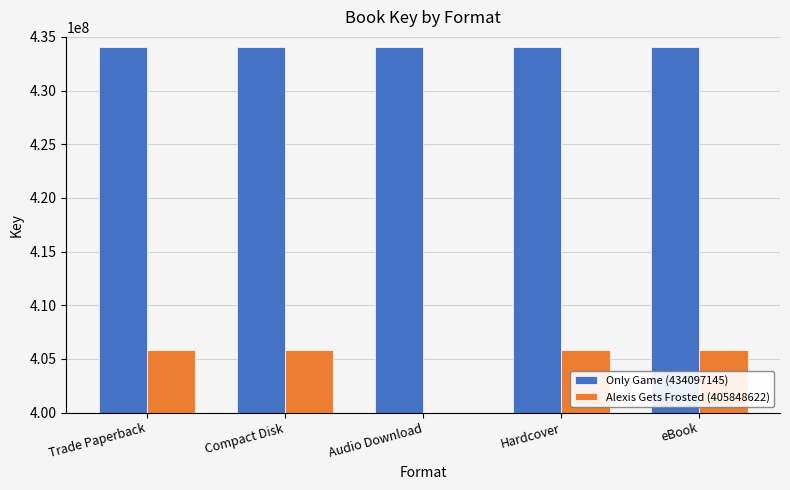

What position from the right is eBook?

1